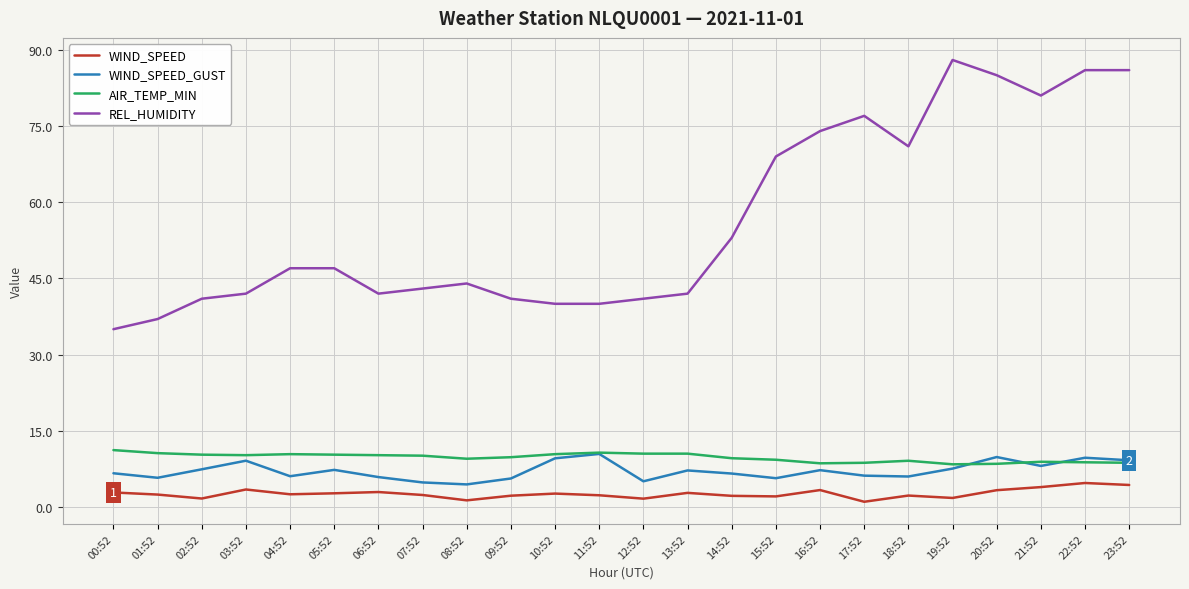

Which category has the highest value across all series?

19:52